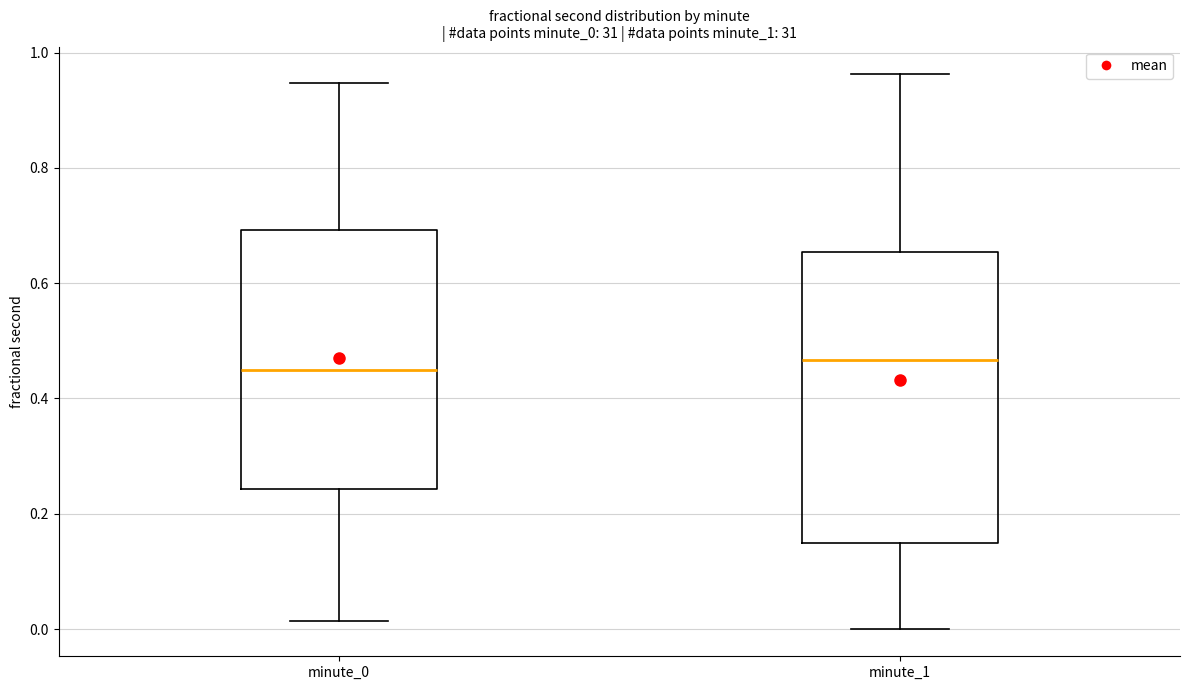

Comparing the boxes themselves (not the whiskers), which one is the tallest?

minute_1